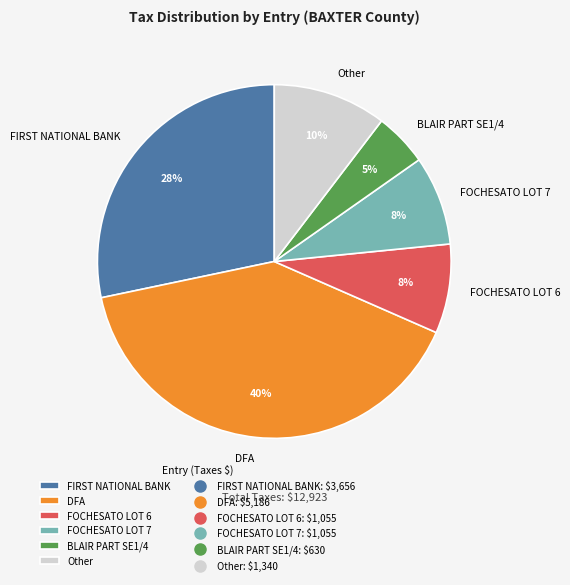

Which slice is the smallest?

BLAIR PART SE1/4